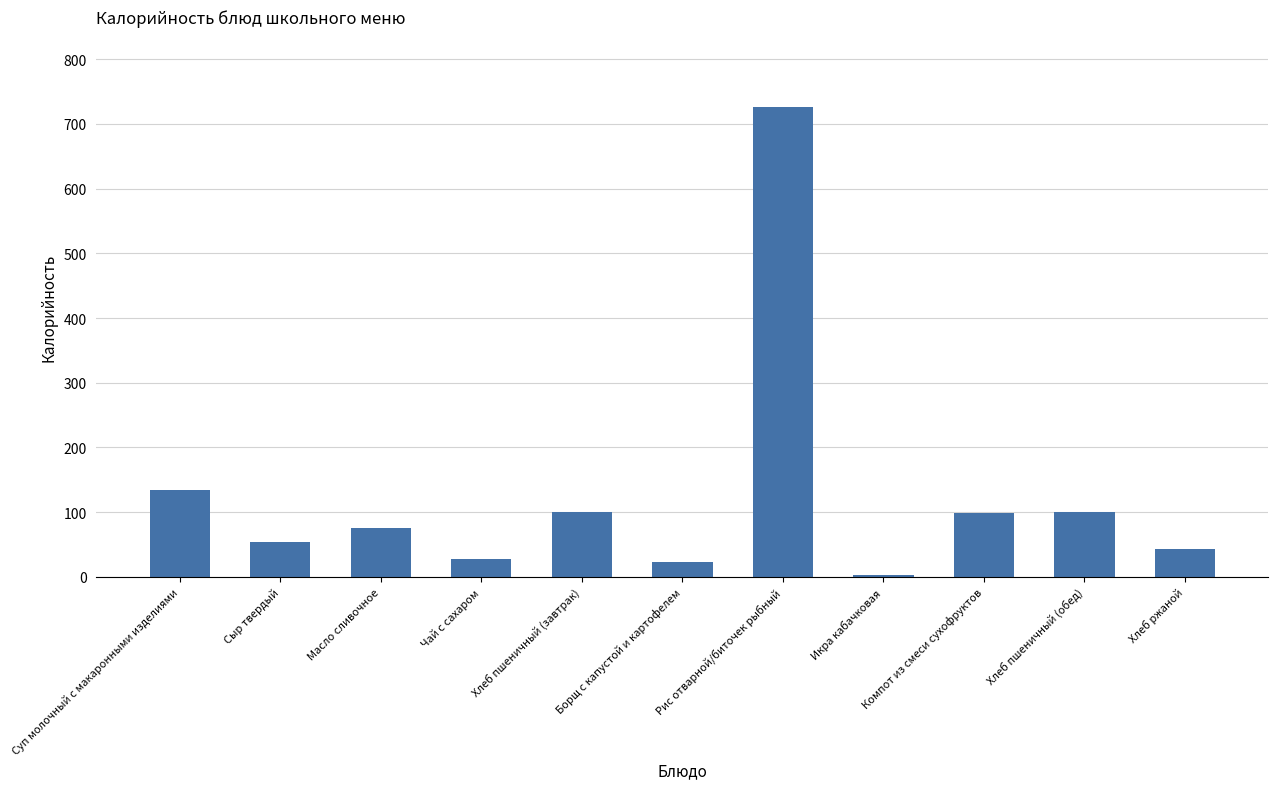

What is the change in value from Хлеб пшеничный (завтрак) to Икра кабачковая?

-96.4